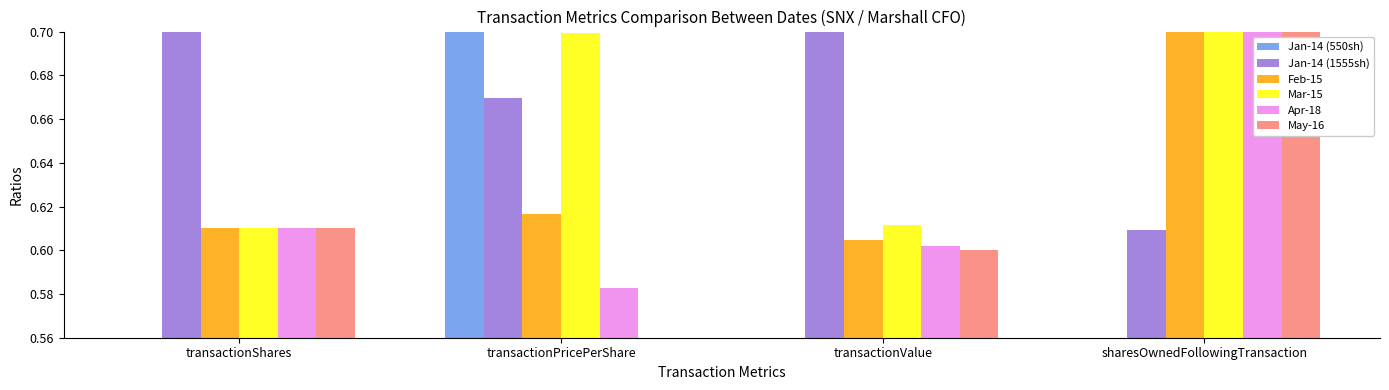

What is the sum of the Jan-14 (1555sh) values at transactionPricePerShare and transactionShares?

1.4